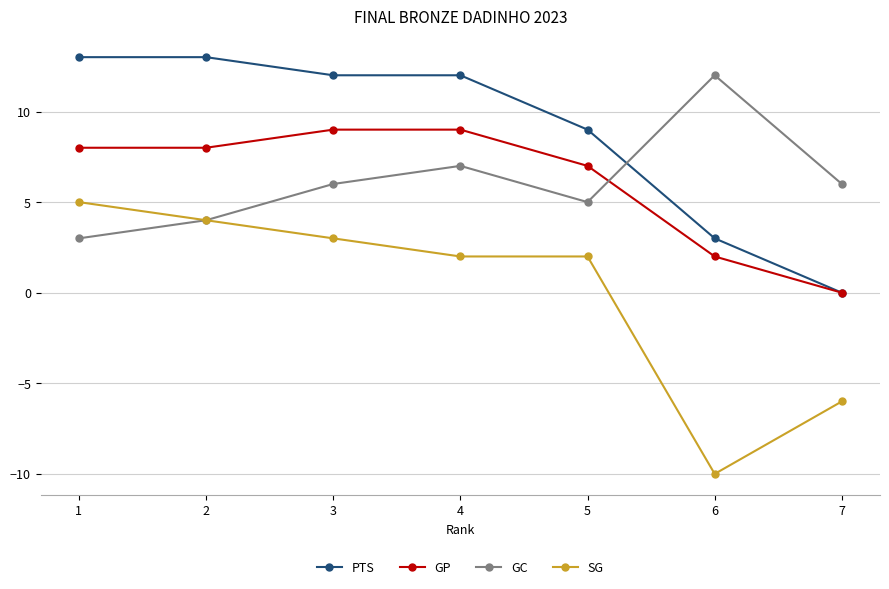

At which label does GC reach its peak?

6